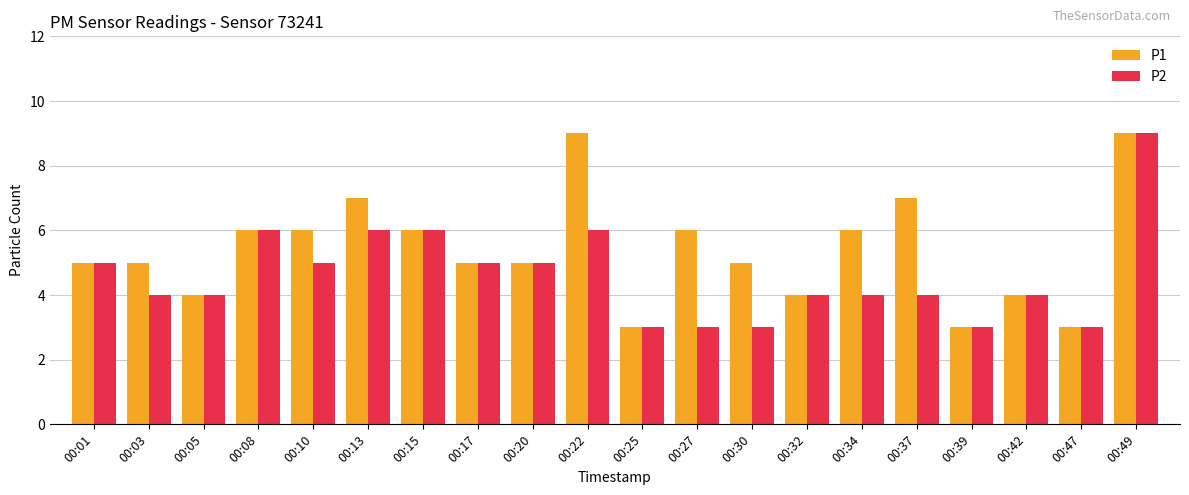

Reading right to left, list all the values displayed in this chart.

P1: 00:49=9	00:47=3	00:42=4	00:39=3	00:37=7	00:34=6	00:32=4	00:30=5	00:27=6	00:25=3	00:22=9	00:20=5	00:17=5	00:15=6	00:13=7	00:10=6	00:08=6	00:05=4	00:03=5	00:01=5
P2: 00:49=9	00:47=3	00:42=4	00:39=3	00:37=4	00:34=4	00:32=4	00:30=3	00:27=3	00:25=3	00:22=6	00:20=5	00:17=5	00:15=6	00:13=6	00:10=5	00:08=6	00:05=4	00:03=4	00:01=5